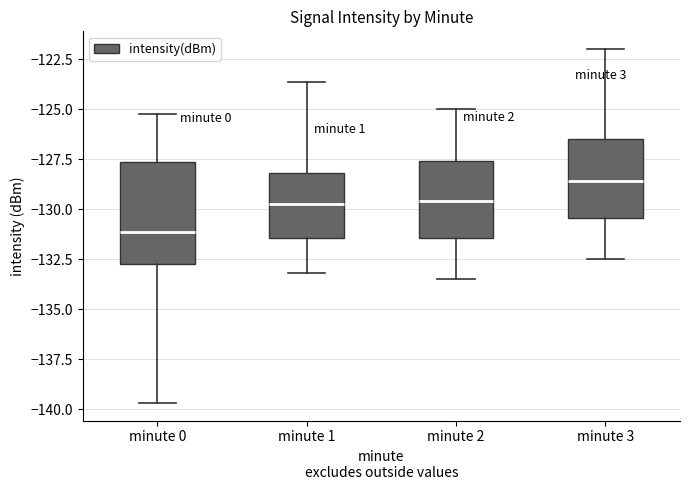

Which box has the lowest median line?

minute 0